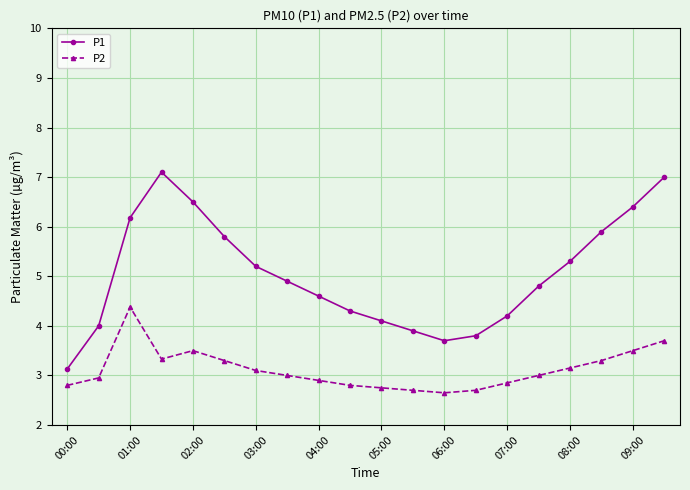

Which series has the largest total across all categories?

P1